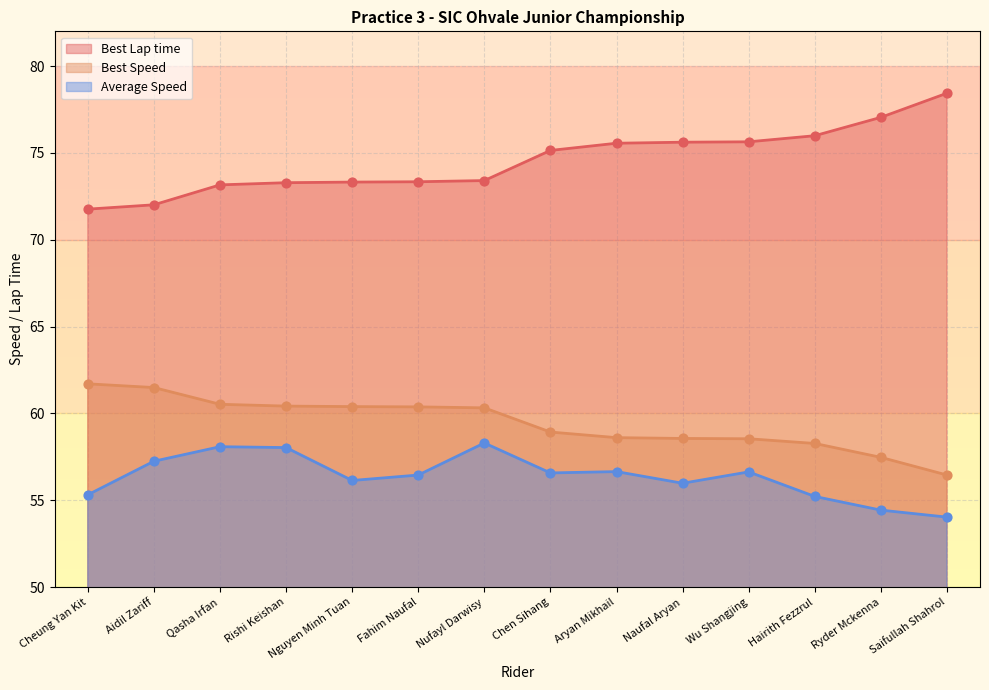

Which series contains the lowest Y value?

Average Speed